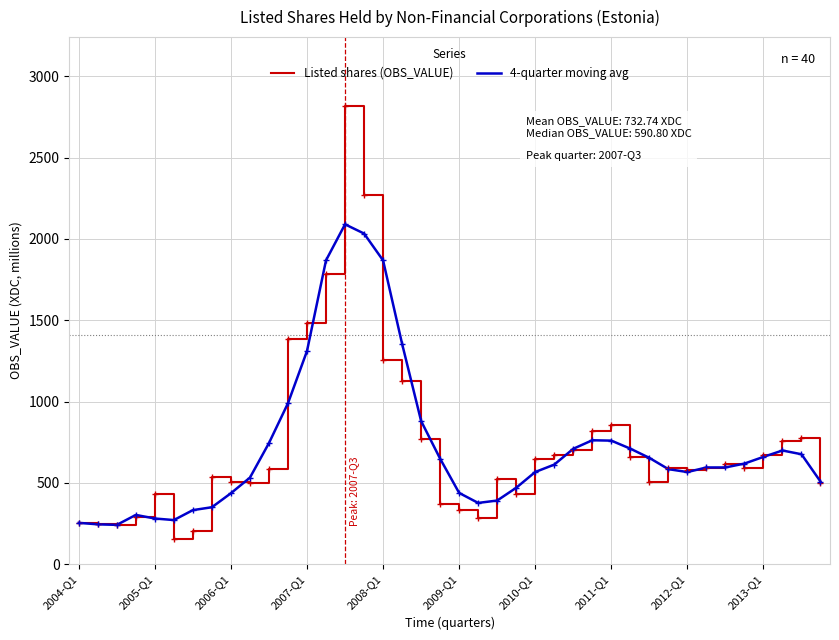

Rank the series by their maximum value, from lowest to highest.

4-quarter moving avg, Listed shares (OBS_VALUE)